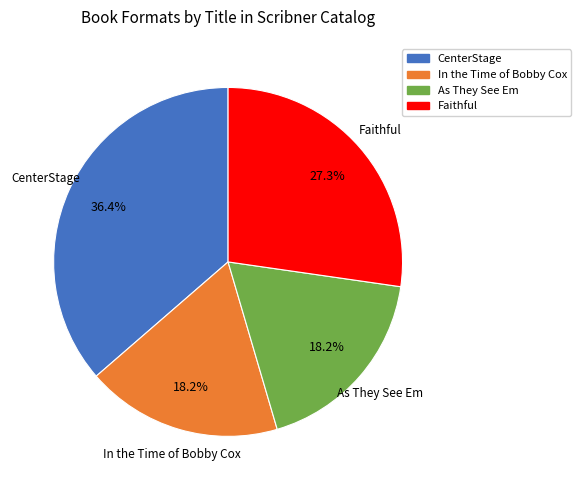

To the nearest percent, what is the difference between the In the Time of Bobby Cox and Faithful slice percentages?

9%